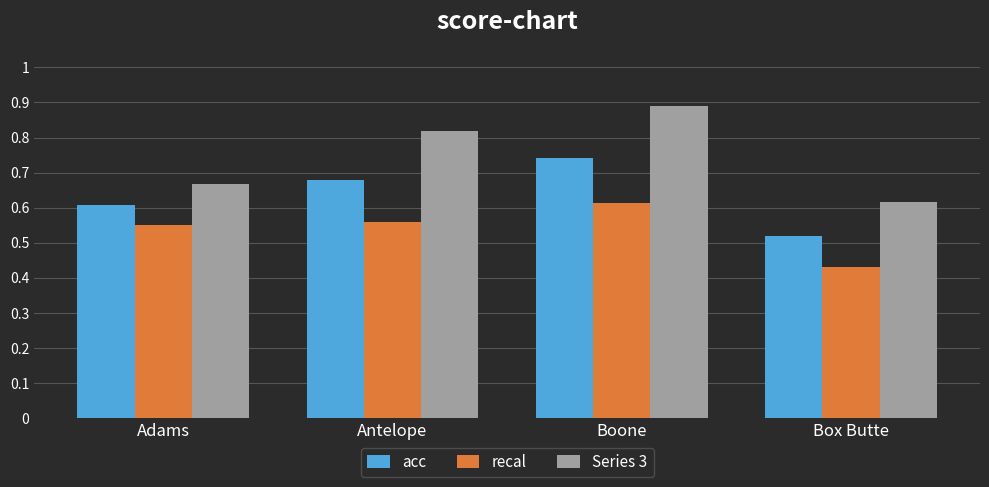

What is the maximum value shown in the chart?

0.9